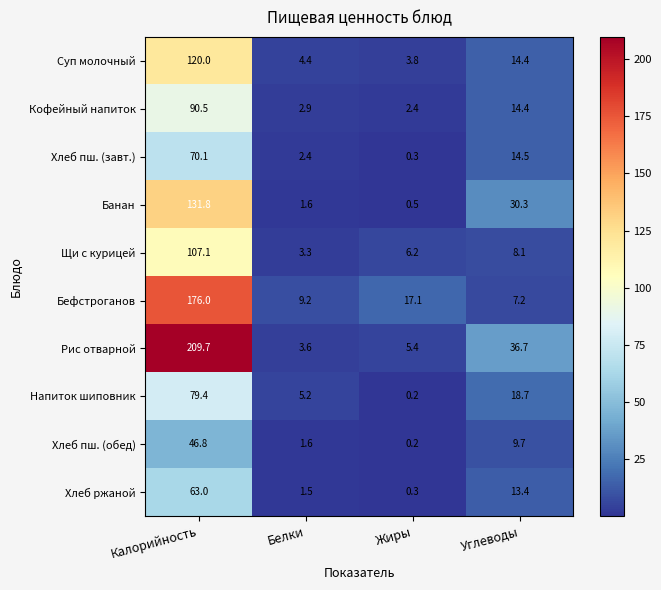

Which label corresponds to the largest value in the chart?

Калорийность